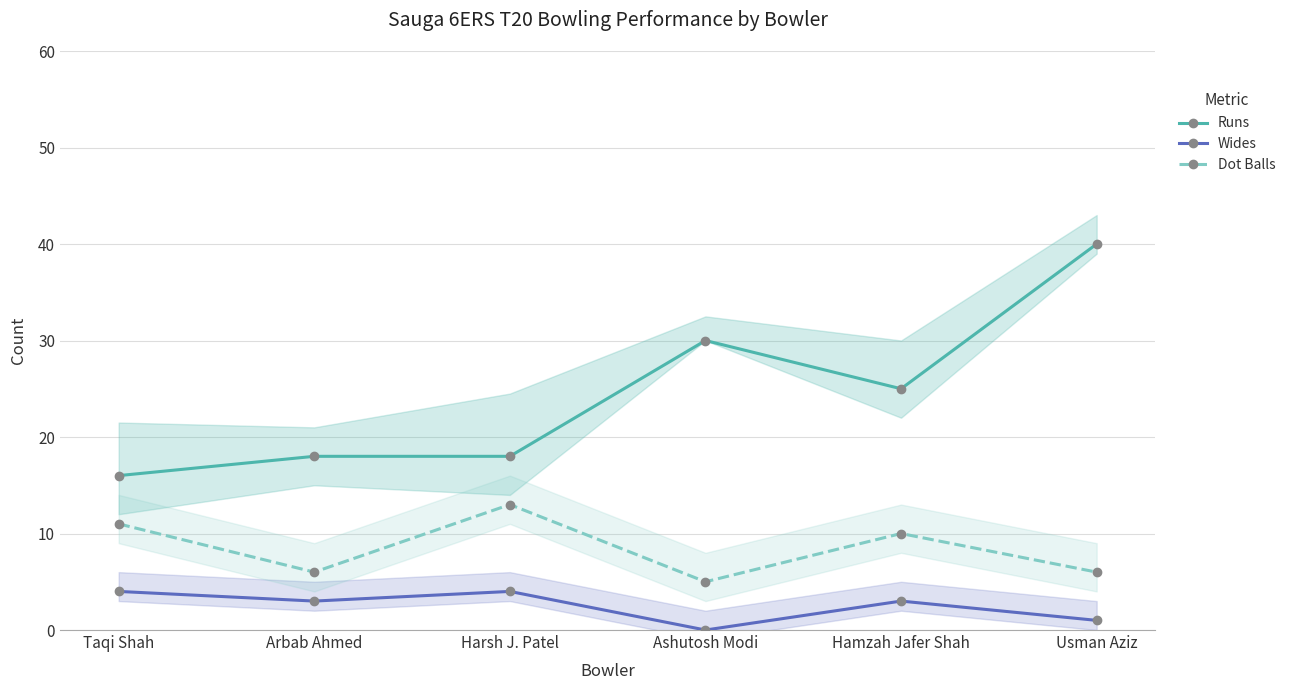

Is it true that Dot Balls equals 6 at Arbab Ahmed?

True